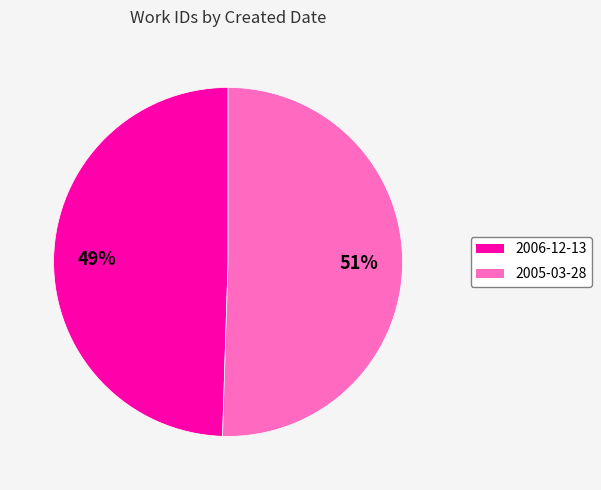

Rank the categories by value from lowest to highest.

2006-12-13, 2005-03-28